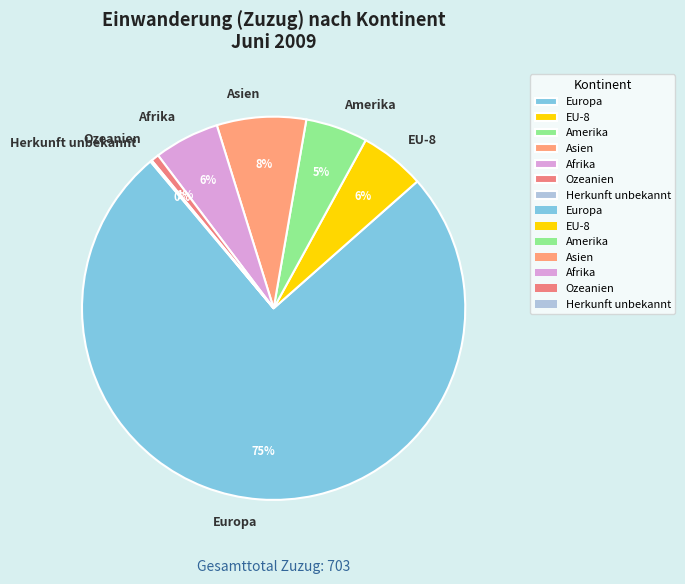

To the nearest percent, what is the average slice percentage?

14%